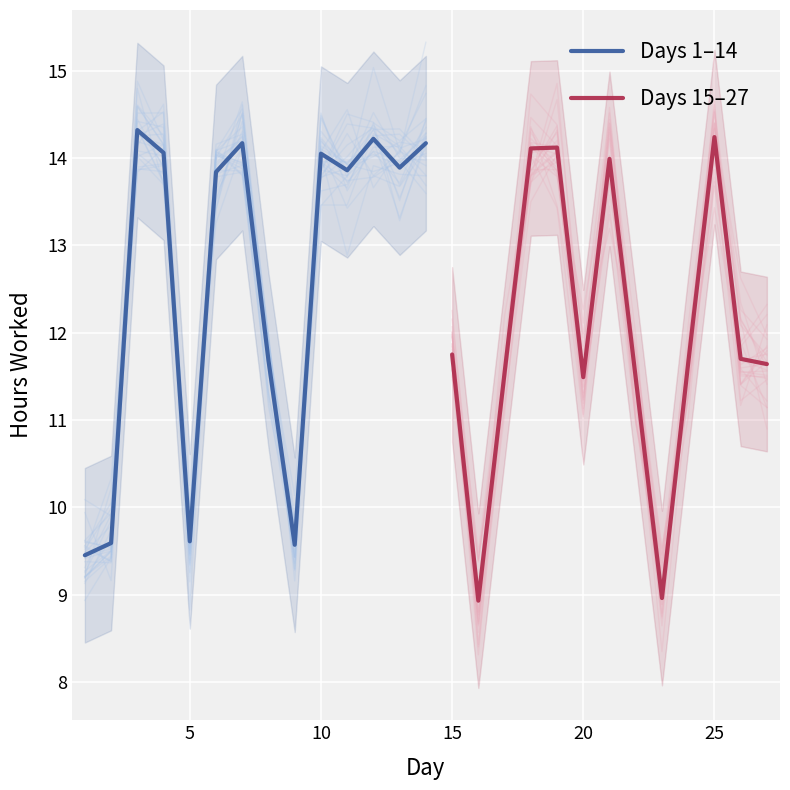

What is the difference between the values at 5 and 17?

1.9